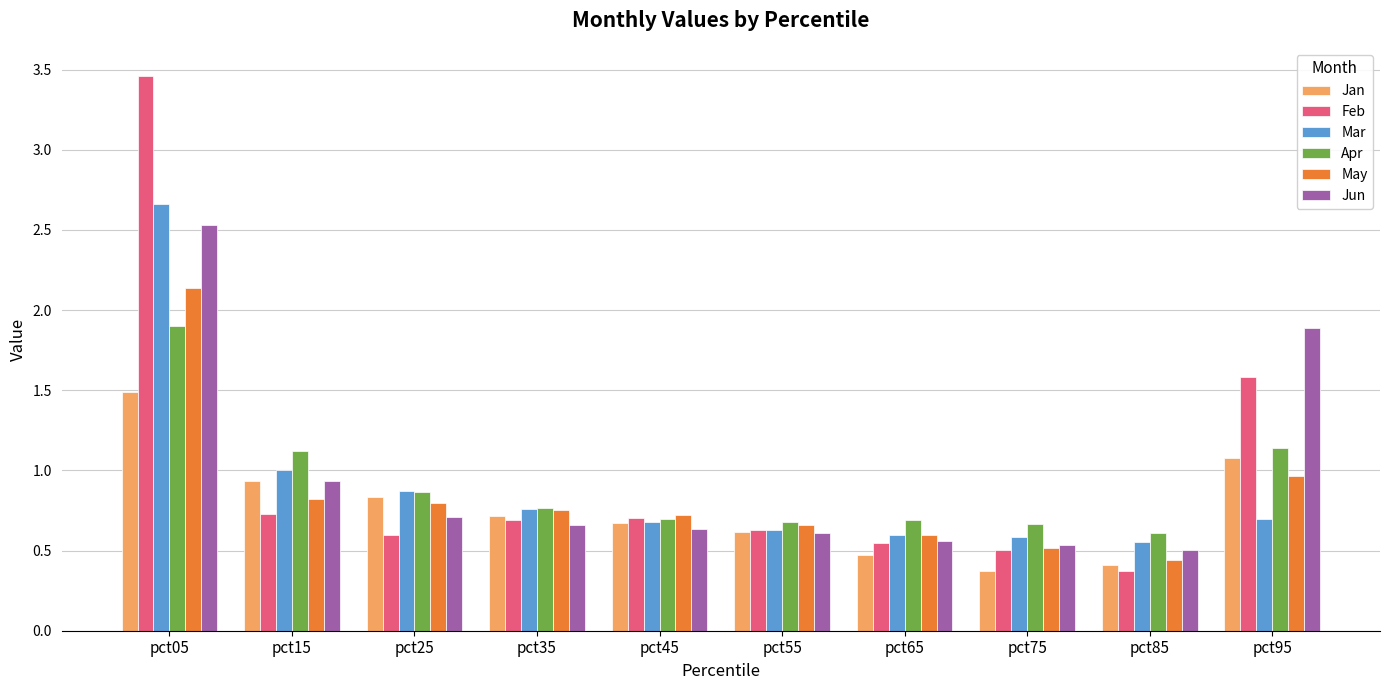

How many distinct data groups are displayed?

6